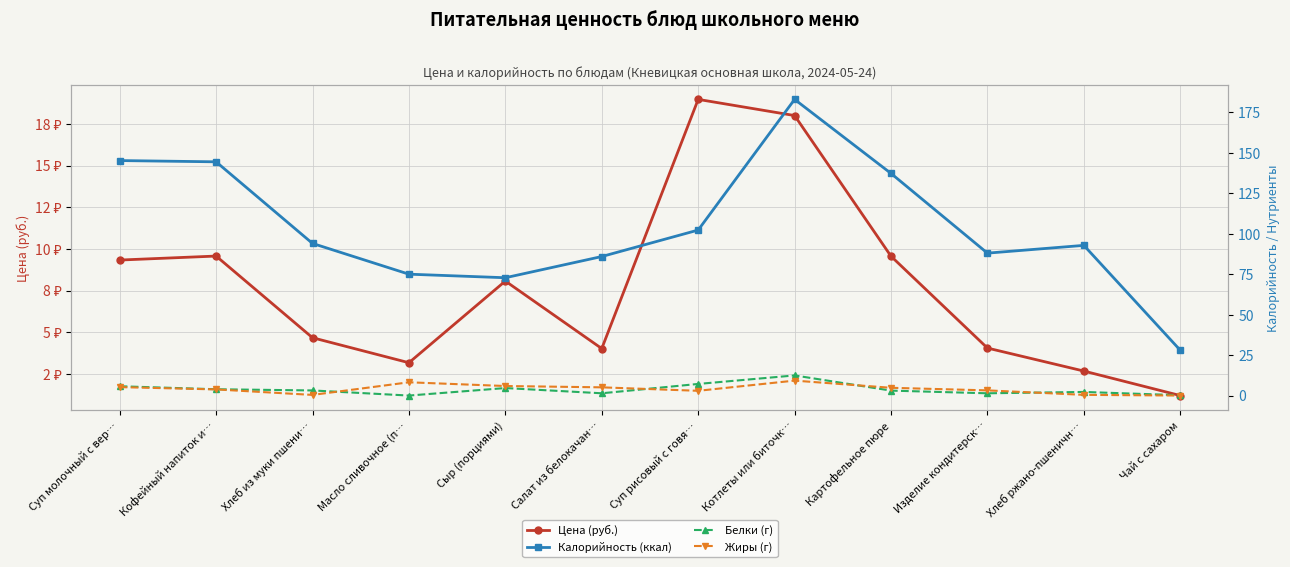

What is the label of the 1st point from the left?

Суп молочный с вер…